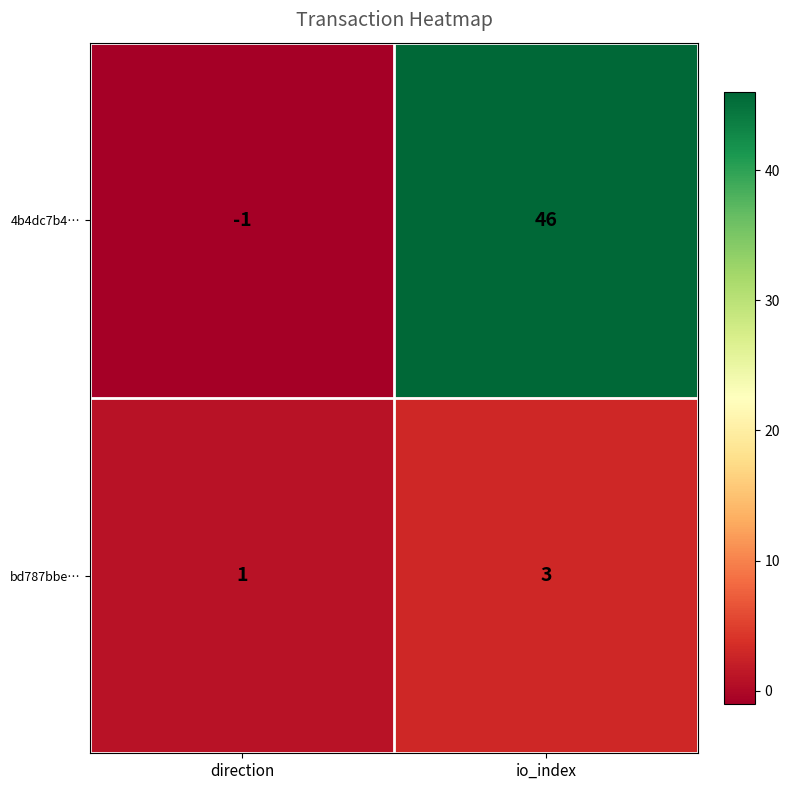

True or false: 4b4dc7b4… has a value of 46 at io_index.

True